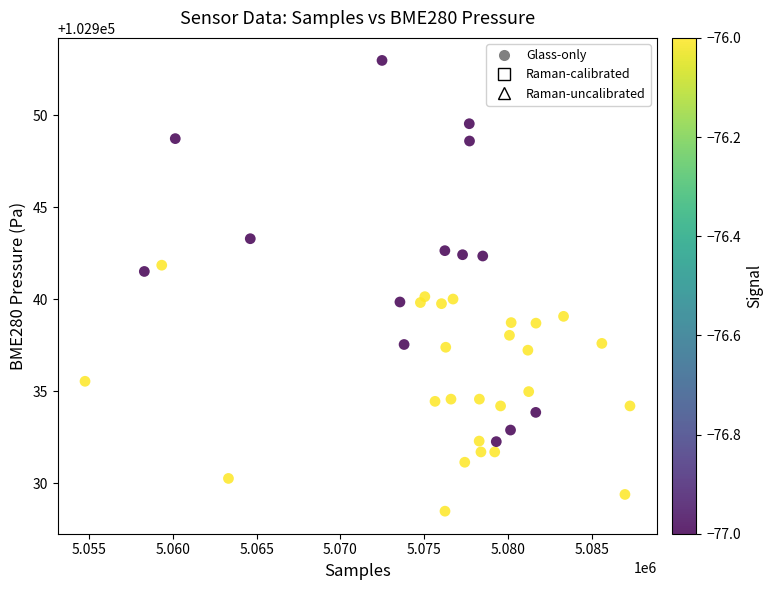

What is the range of X values (max minus min)?

32512.0